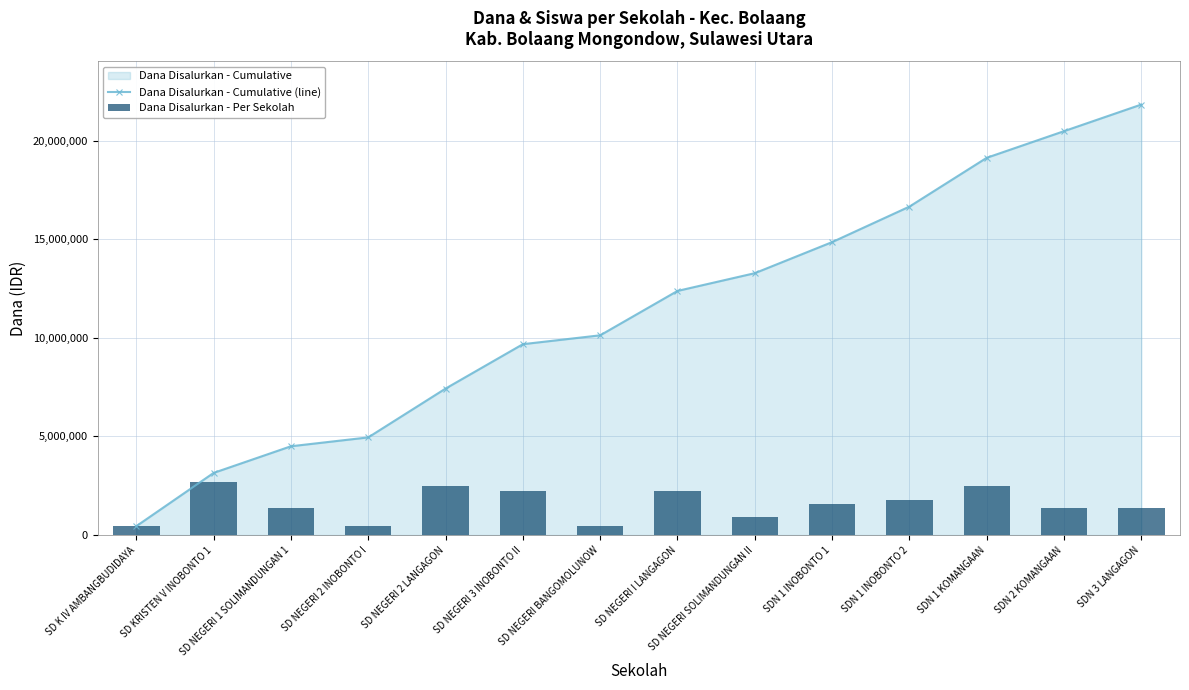

Which series has the largest total across all categories?

Dana Disalurkan - Cumulative (line)